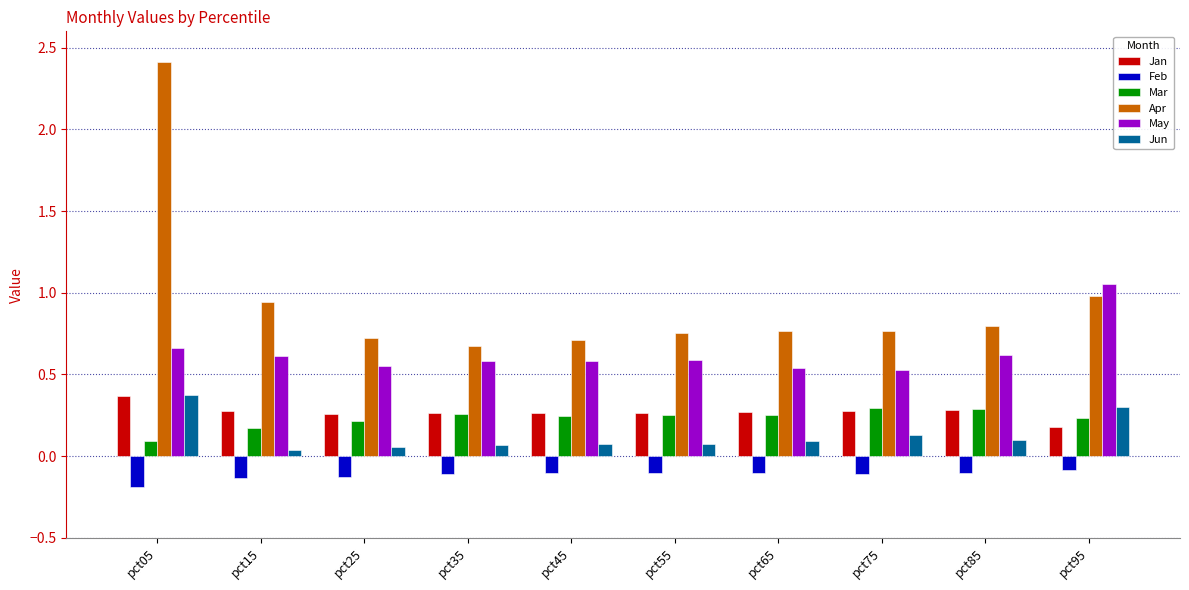

How many bars are there in each group?

6